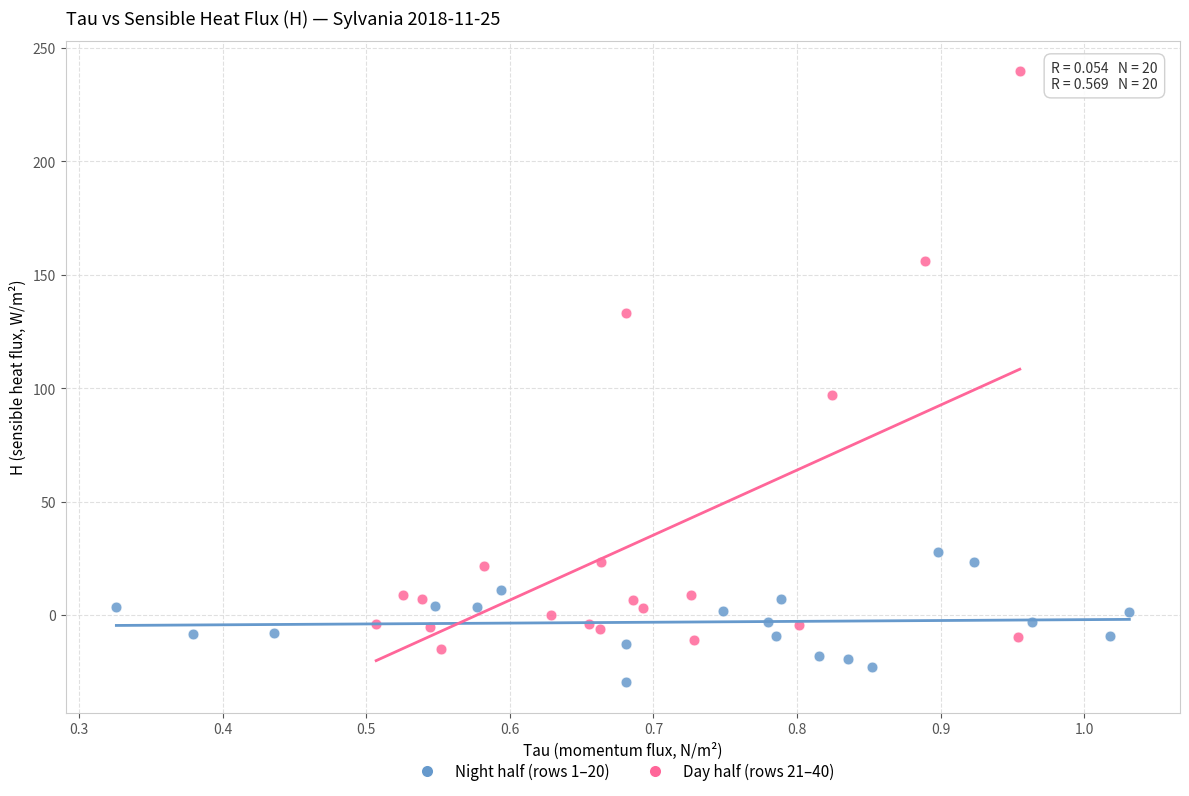

Which series reaches the minimum Y coordinate?

Night half (rows 1–20)